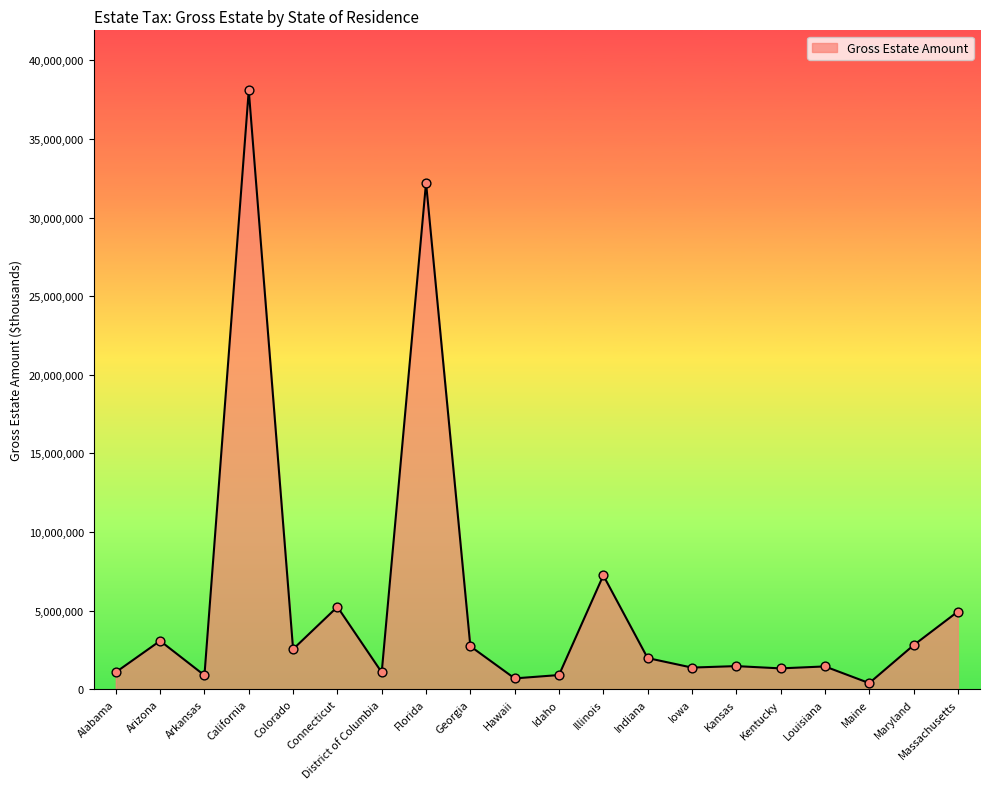

What is the change in value from Georgia to Kansas?

-1263609